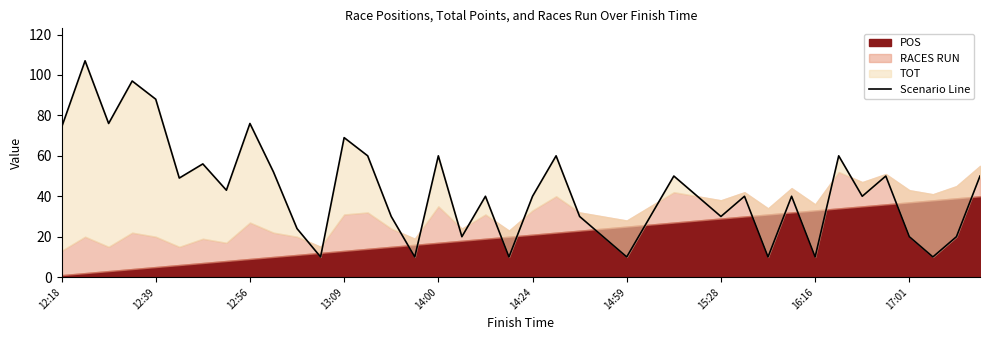

The chart shows a value of 104 at 12:56. True or false?

False